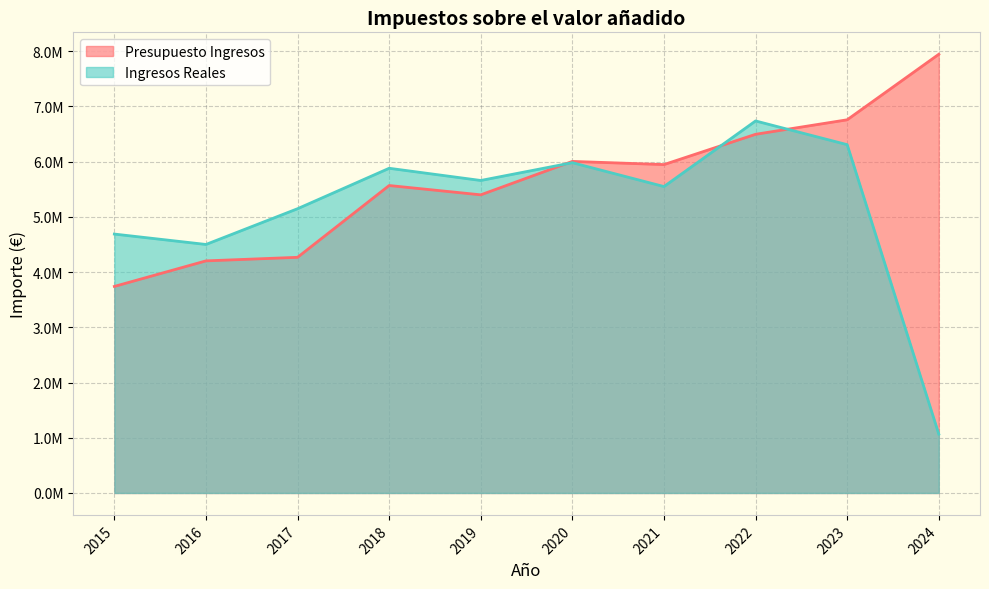

What is the average value of the Ingresos Reales series?

5151929.4